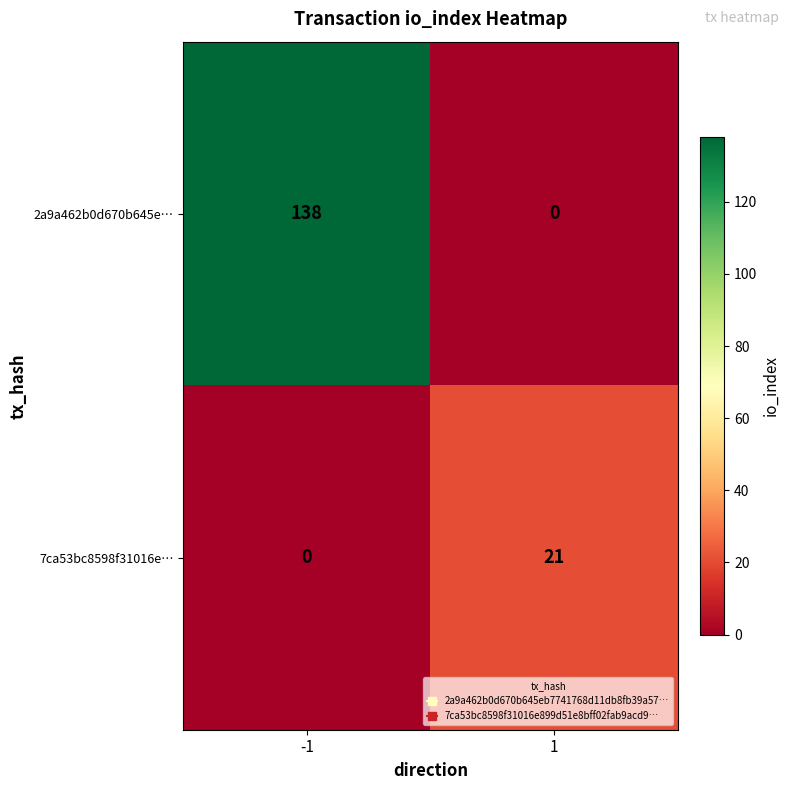

Is it true that 7ca53bc8598f31016e… equals 13 at 1?

False